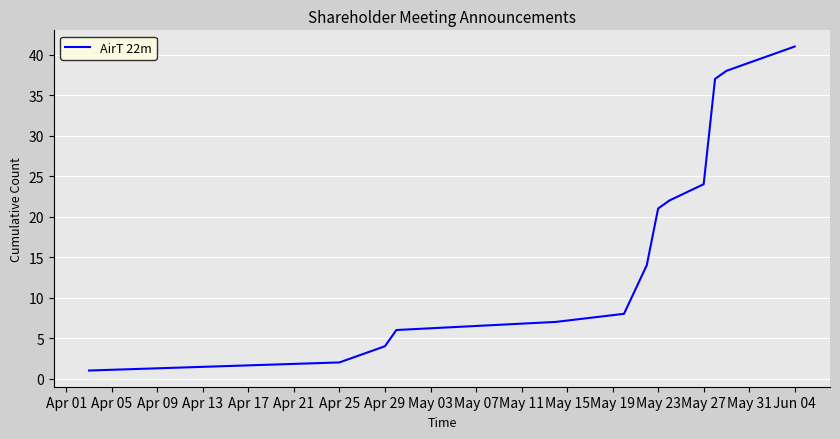

What is the greatest value displayed?

41